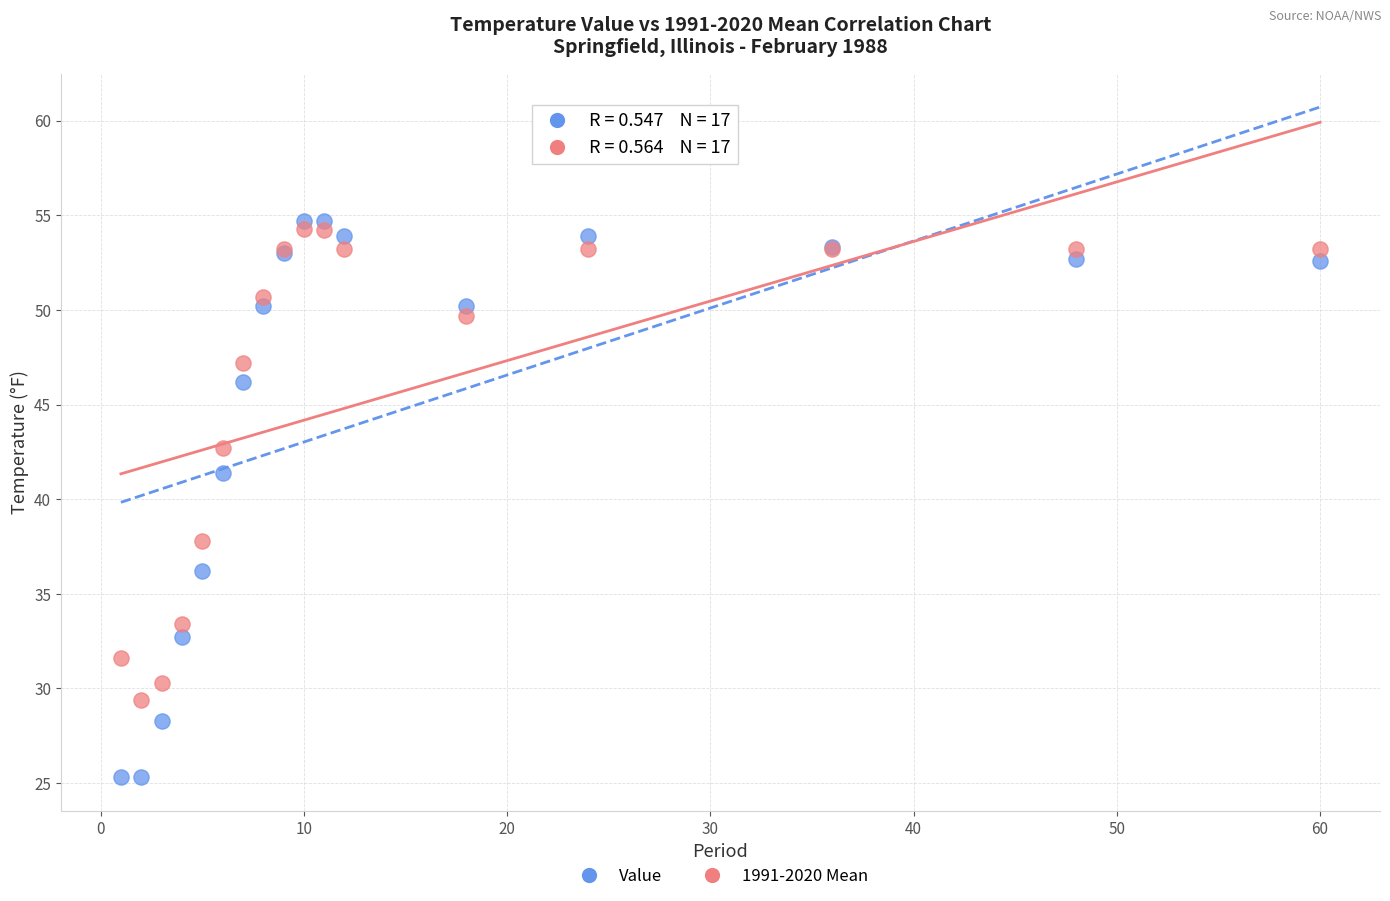

Which series contains the highest Y value?

Value